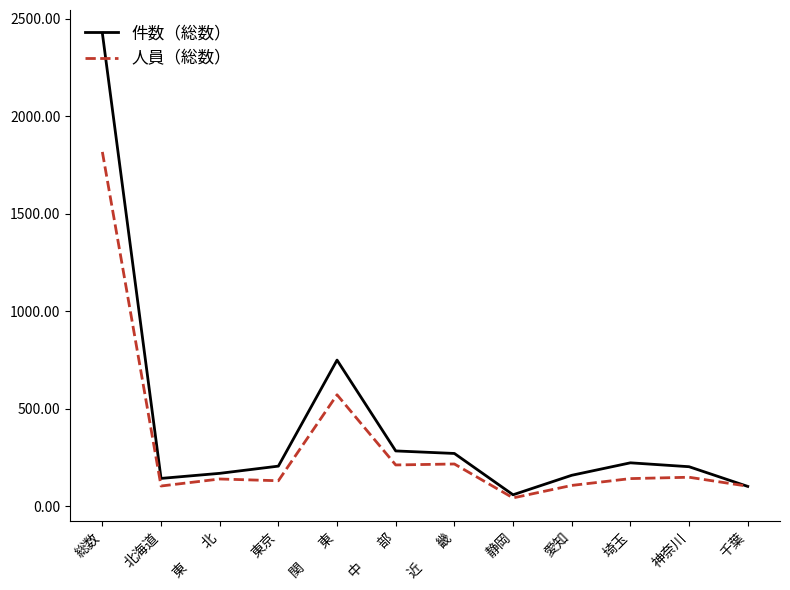

Read the 人員（総数） value at 東　　北, to the nearest 10.

140